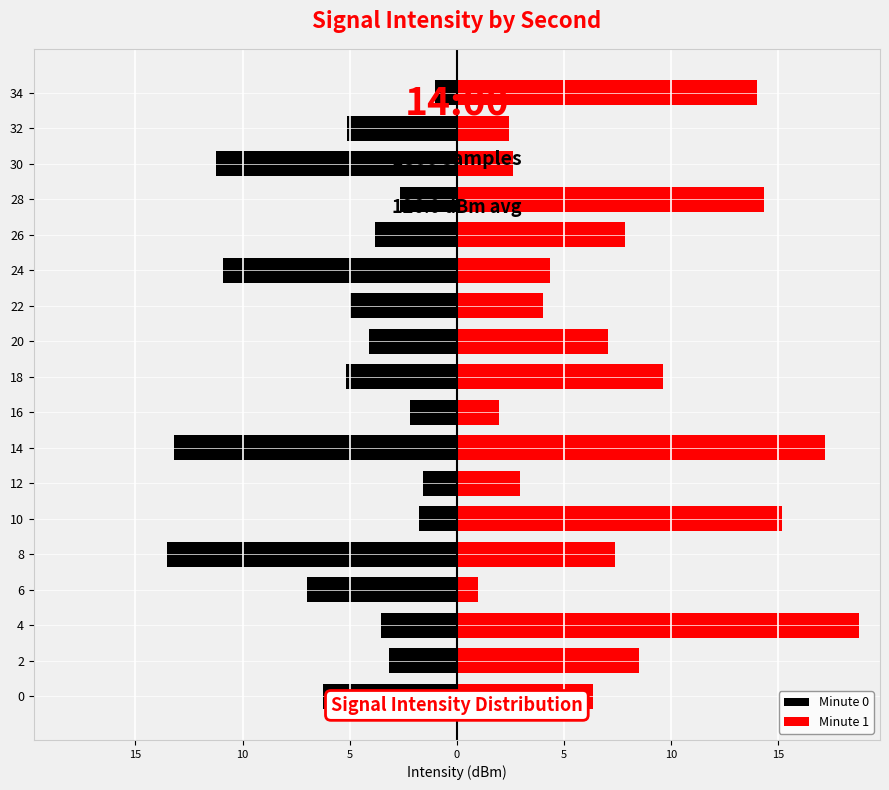

At which category is the sum across all series the highest?

4